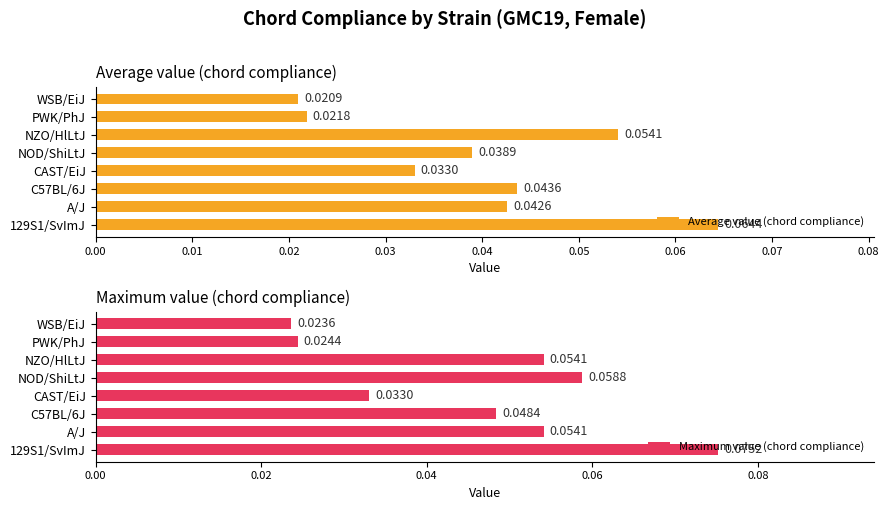

Rank the categories by Average value (chord compliance) value from highest to lowest.

129S1/SvImJ, NZO/HlLtJ, C57BL/6J, A/J, NOD/ShiLtJ, CAST/EiJ, PWK/PhJ, WSB/EiJ